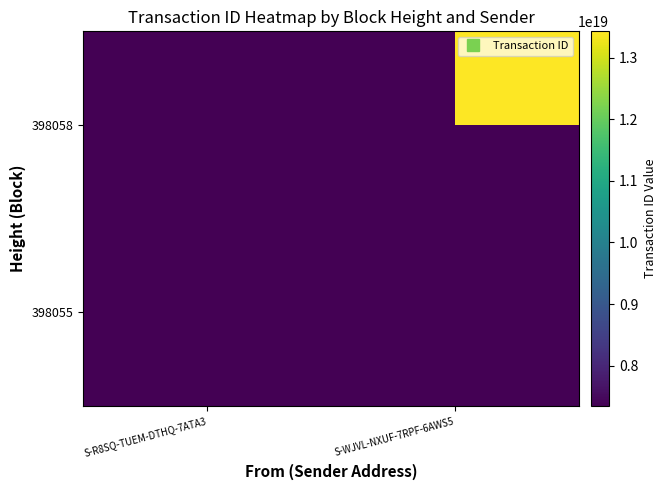

Is it true that 398058 equals 13431248983931418624.0 at S-WJVL-NXUF-7RPF-6AWS5?

True